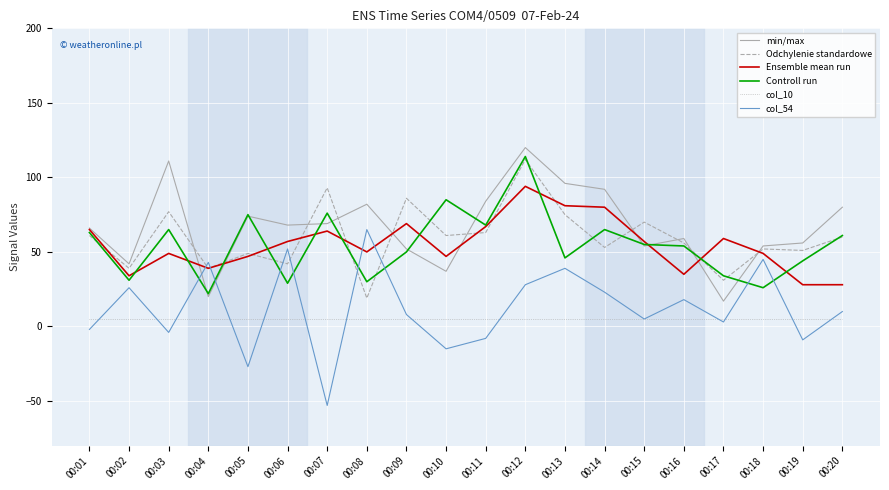

What are all the series names shown in the legend?

min/max, Odchylenie standardowe, Ensemble mean run, Controll run, col_10, col_54